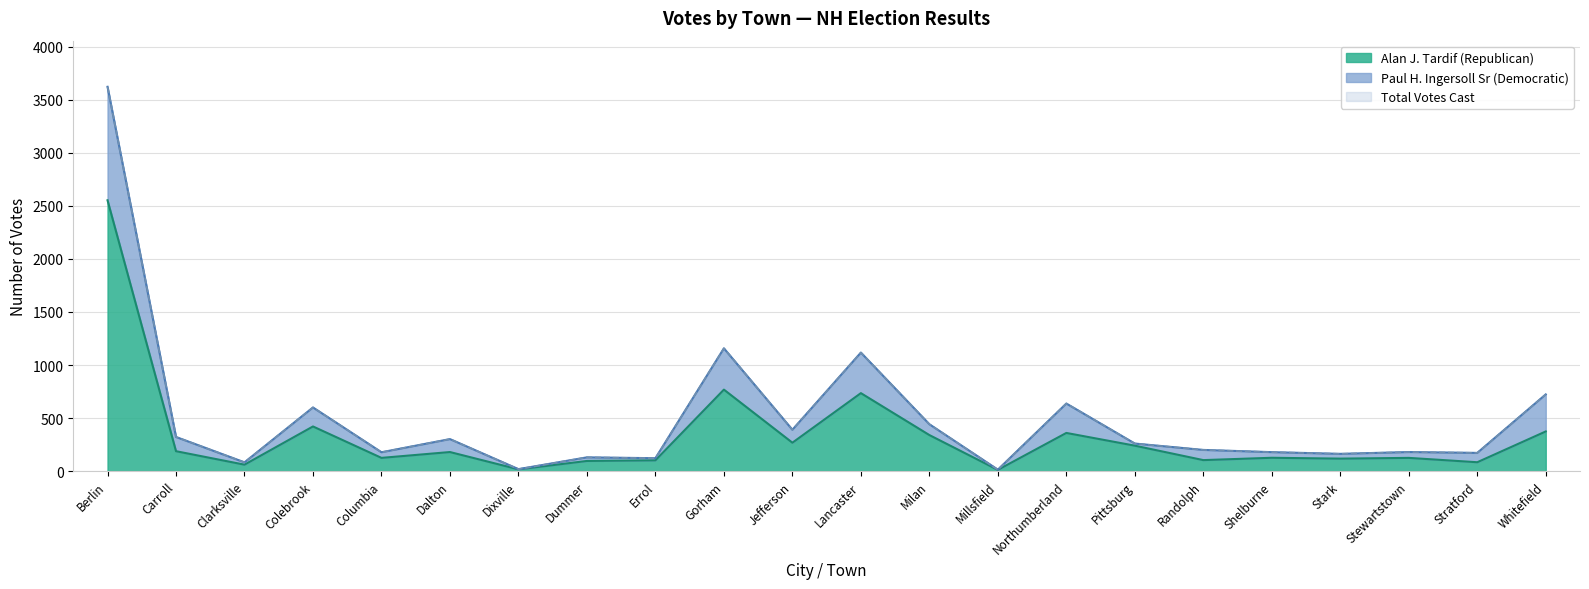

How many distinct data groups are displayed?

3